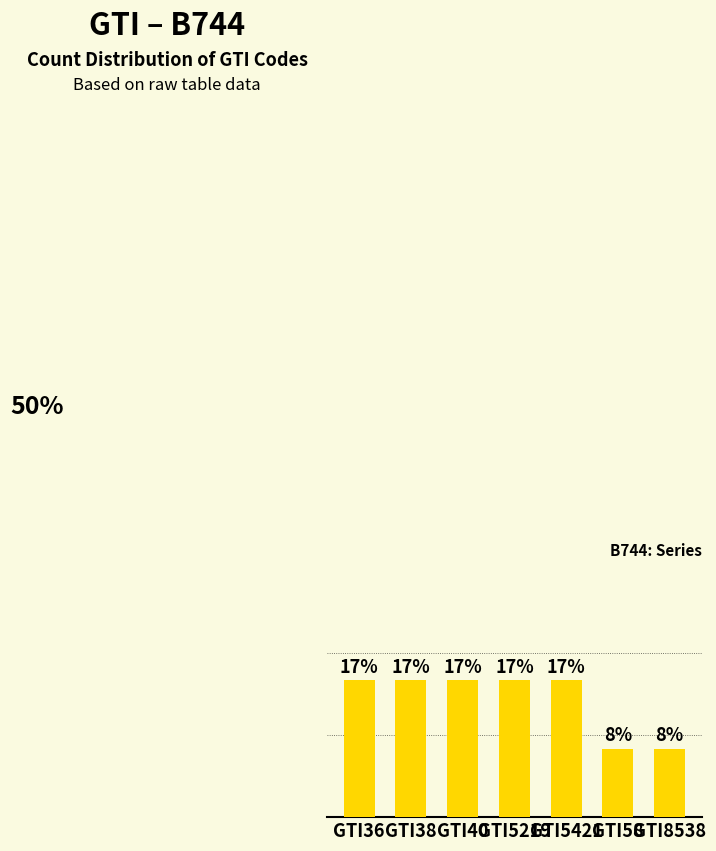

At which label does the data first exceed 16?

GTI36